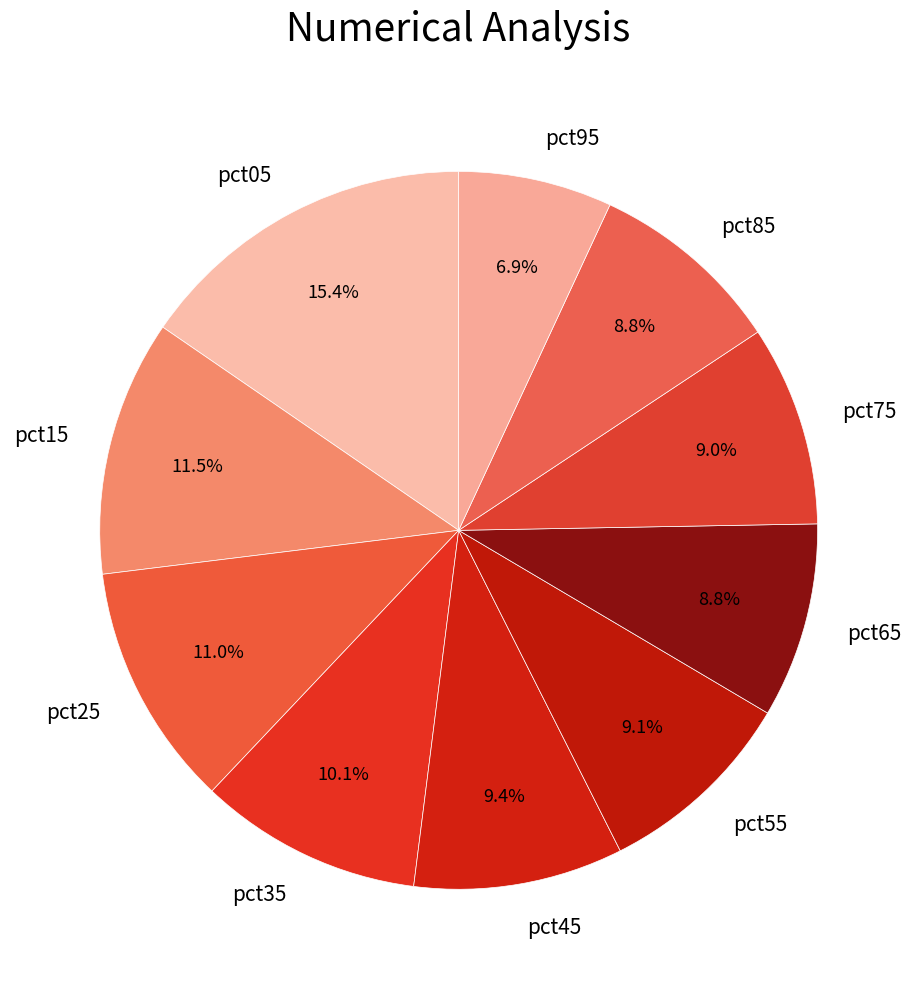

Is pct45 the majority of the pie?

No